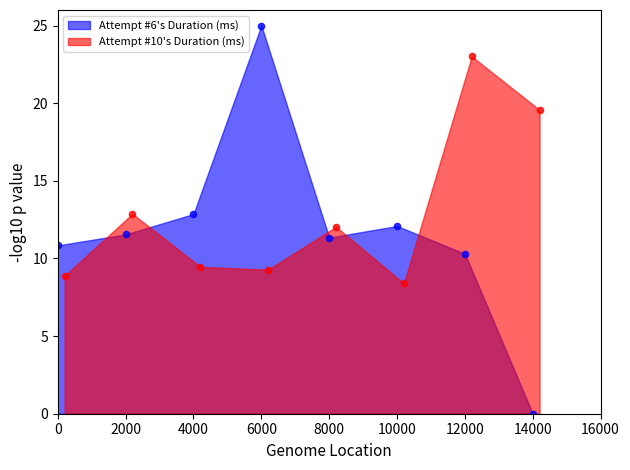

Which series reaches the minimum Y coordinate?

Attempt #6's Duration (ms)